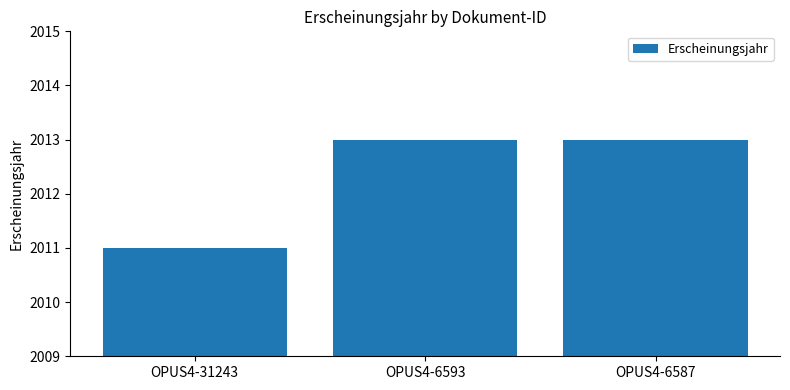

At which category does the chart reach its minimum across all series?

OPUS4-31243